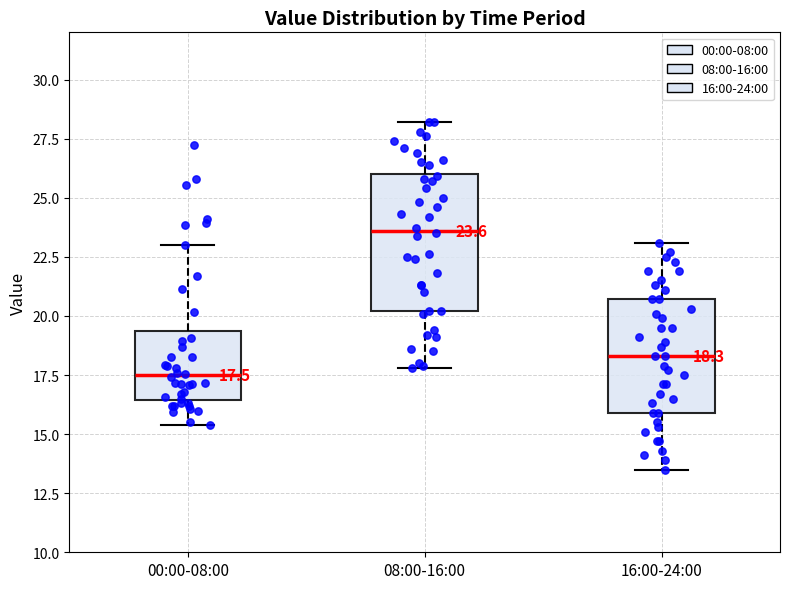

Which box is the tallest, from its lower edge to its upper edge?

08:00-16:00